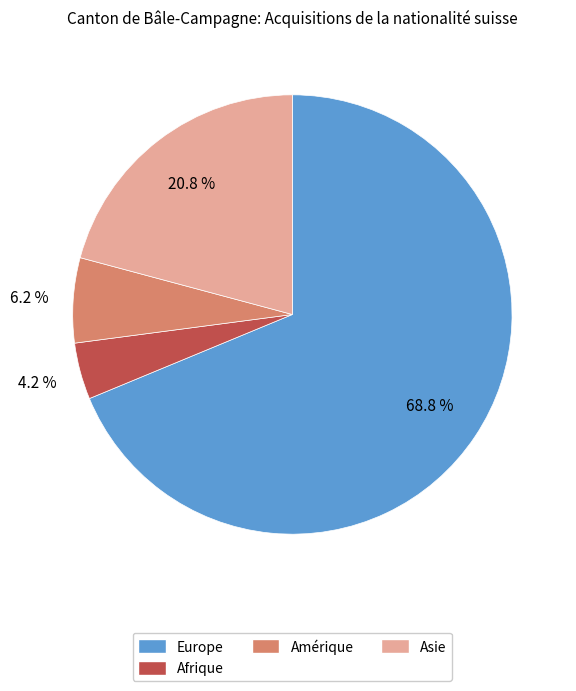

Which slice is the smallest?

Afrique